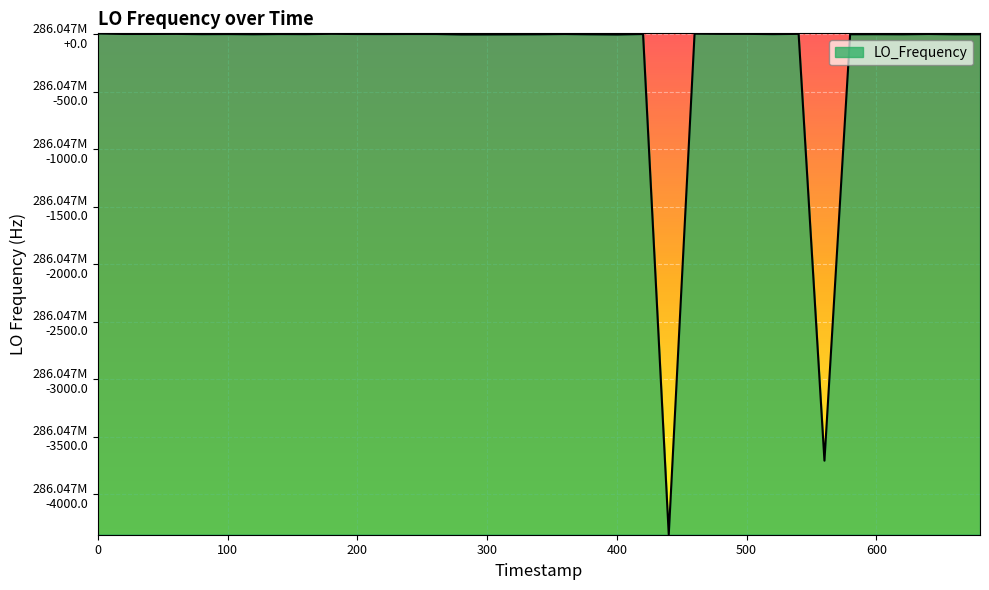

What is the sum of all values?

11441871948.2